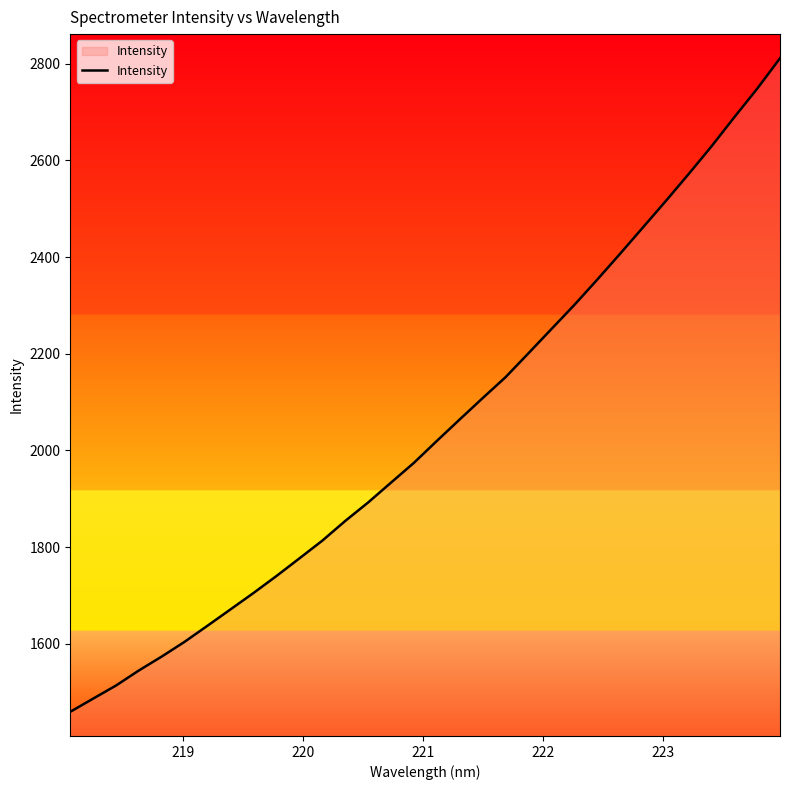

What is the sum of all values?

65459.1